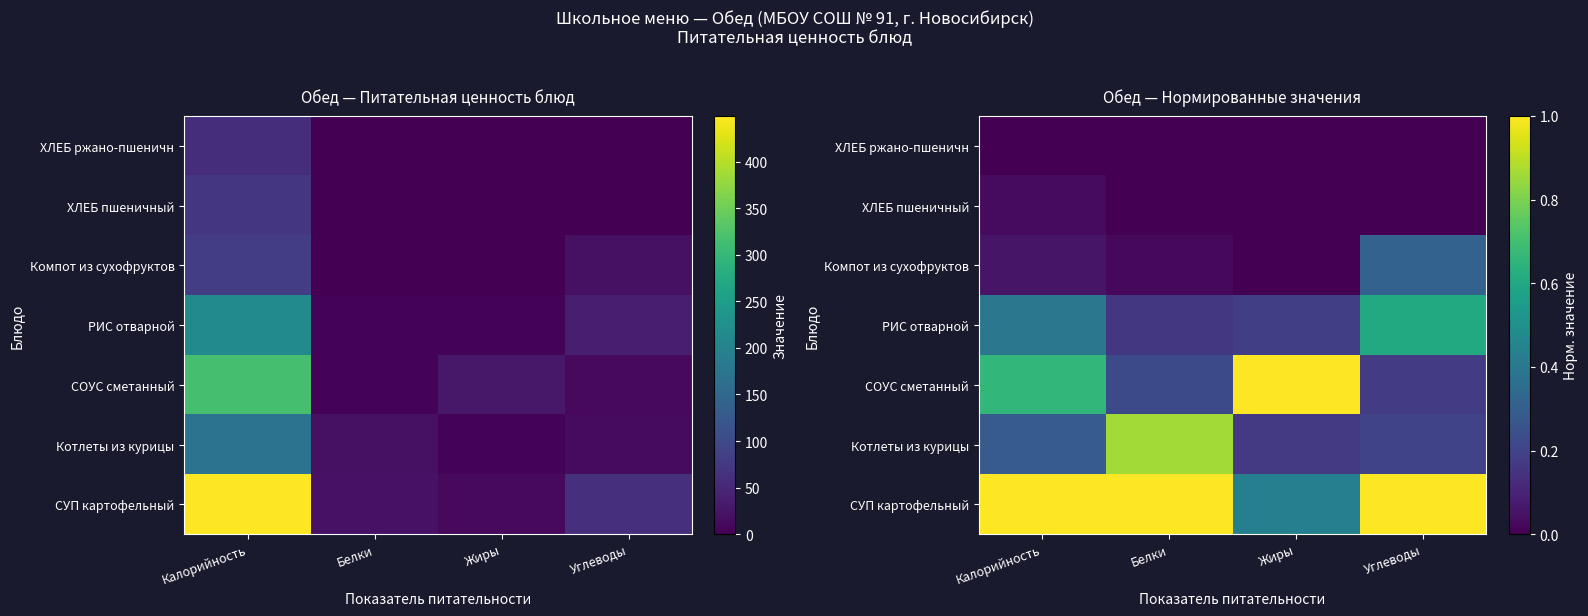

Count the ХЛЕБ пшеничный values in the range 0 to 1.

4